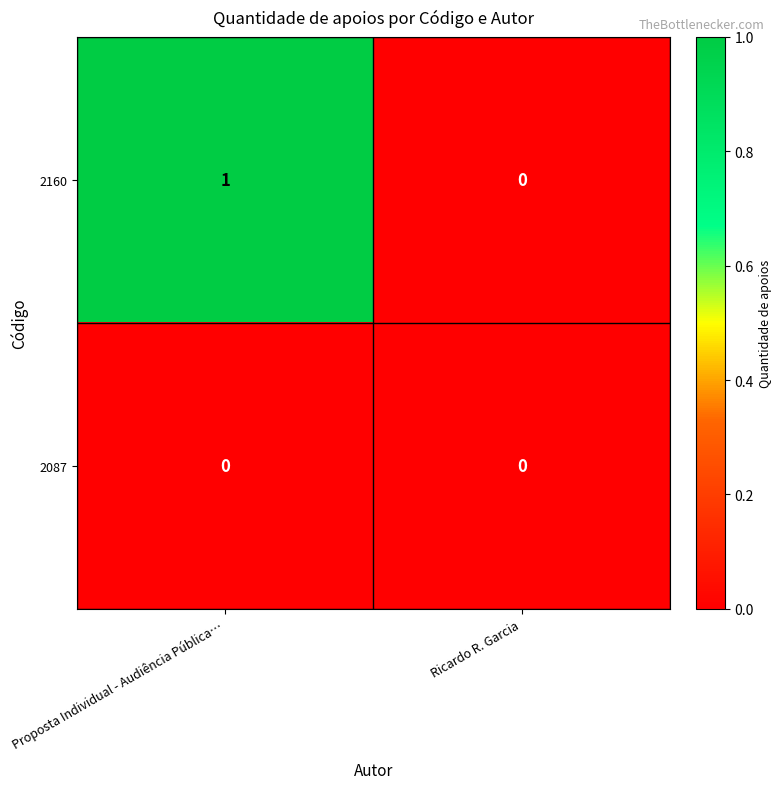

Reading right to left, list all the values displayed in this chart.

2160: Ricardo R. Garcia=0	Proposta Individual - Audiência Pública…=1
2087: Ricardo R. Garcia=0	Proposta Individual - Audiência Pública…=0